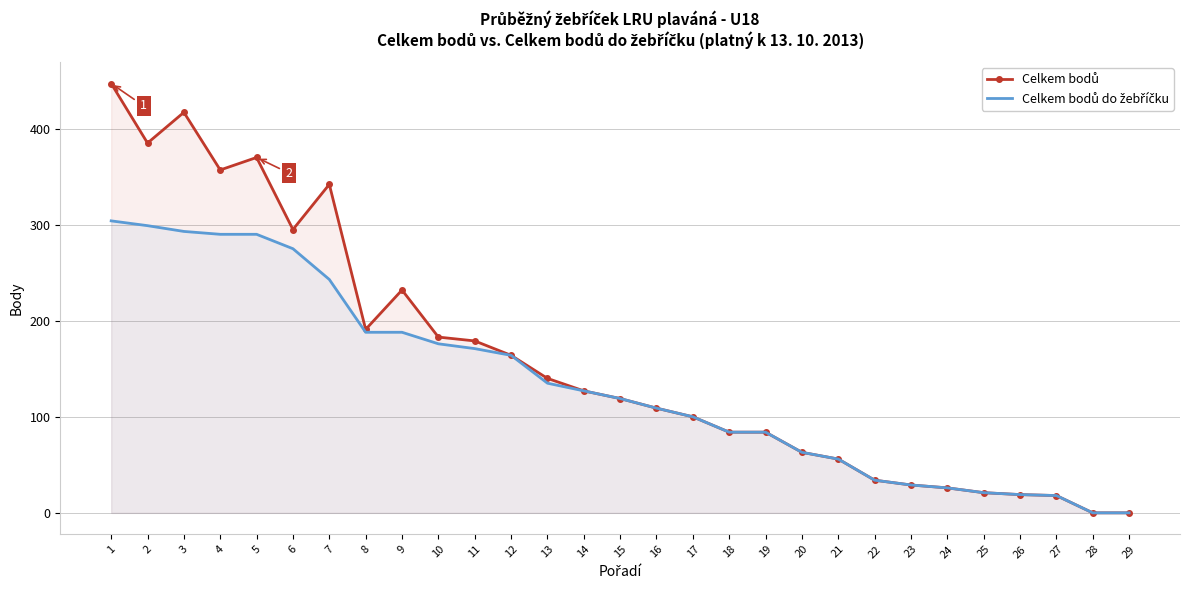

At which category is the sum across all series the highest?

1